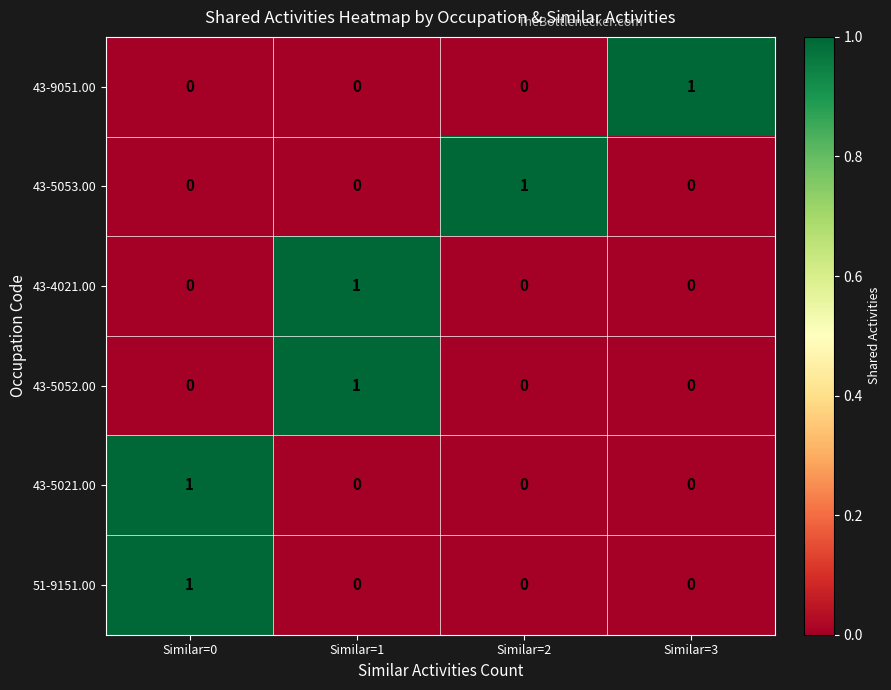

The 43-5052.00 series shows 1 at Similar=1. True or false?

True